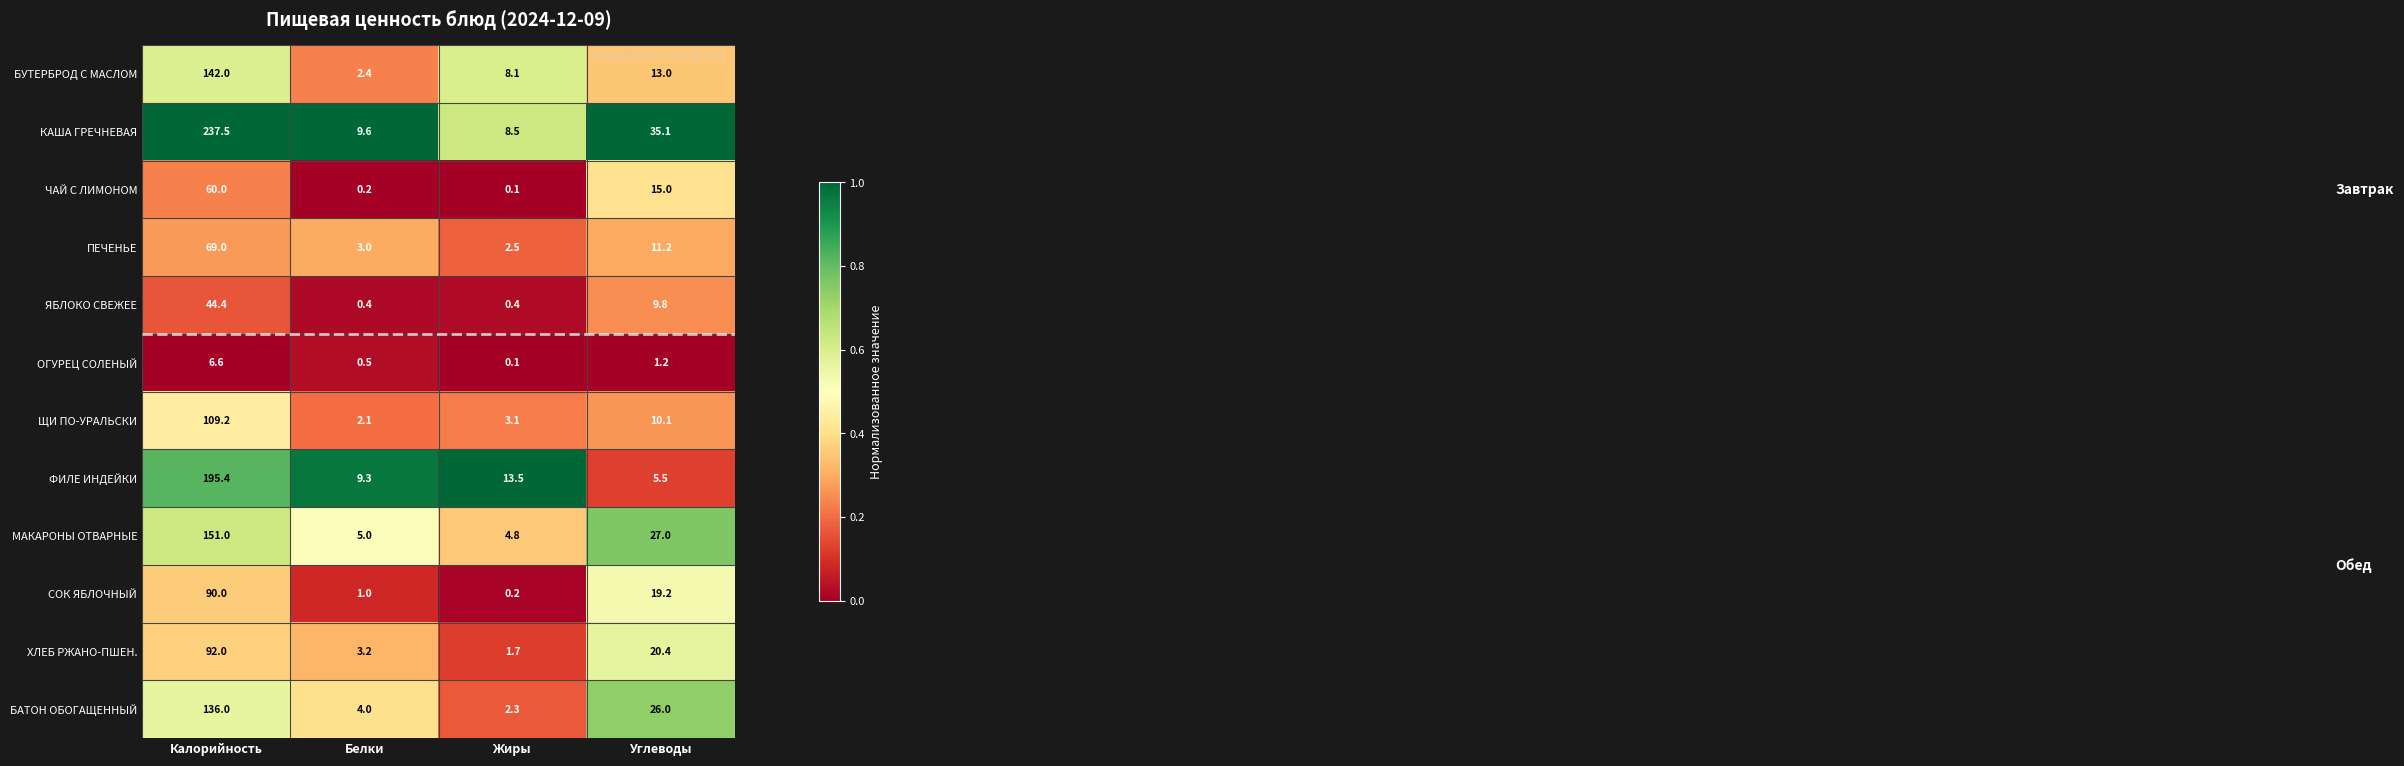

True or false: ПЕЧЕНЬЕ has a value of 2.5 at Жиры.

True